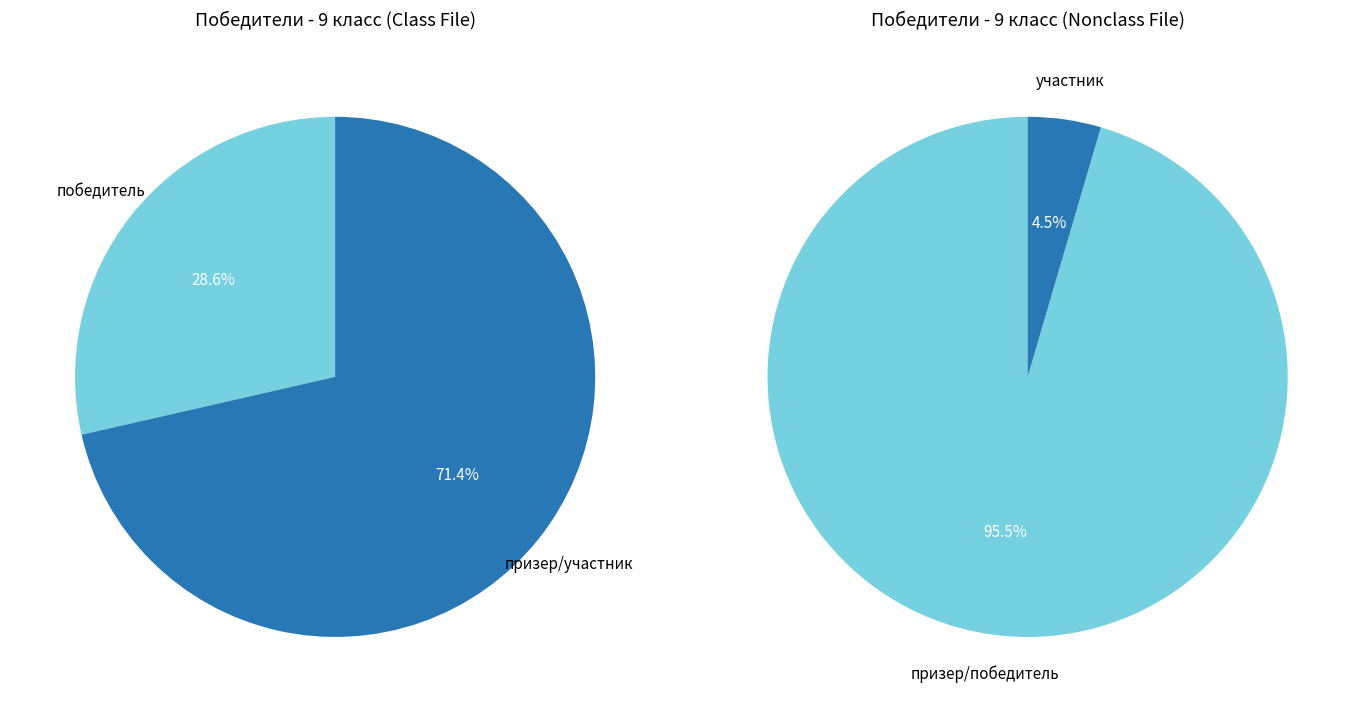

What is the change in value from призер to участник?

-42